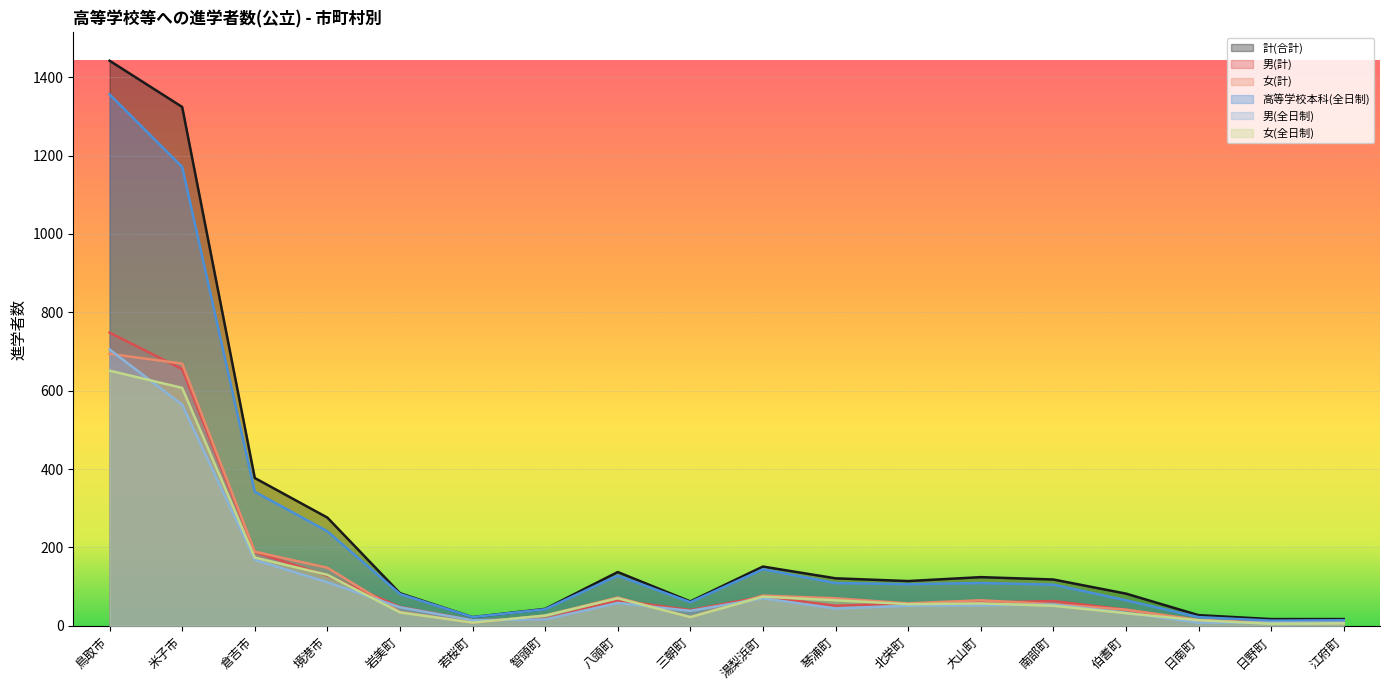

The value of 男(全日制) at 八頭町 is 58. True or false?

True